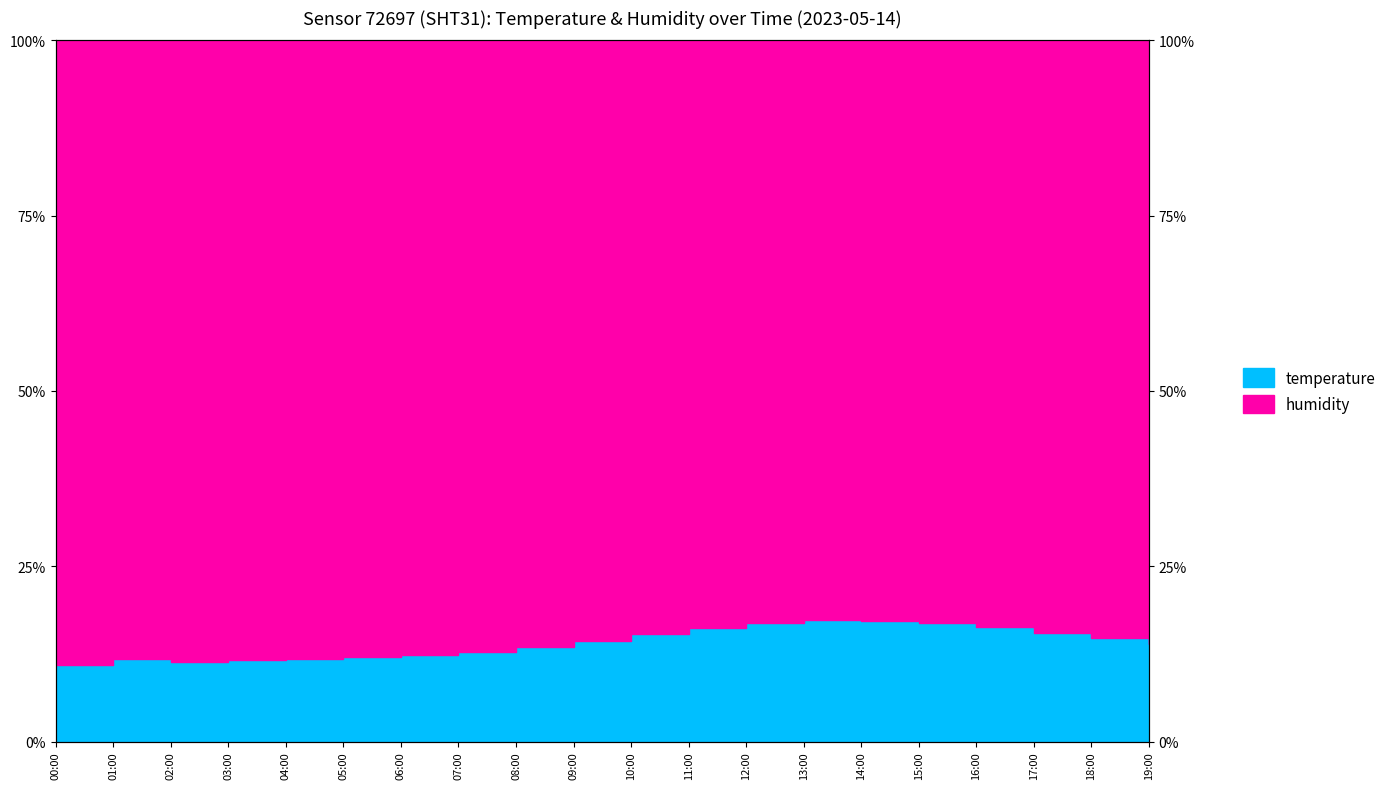

What is the sum of the values at 11:00 and 06:00?

28.6